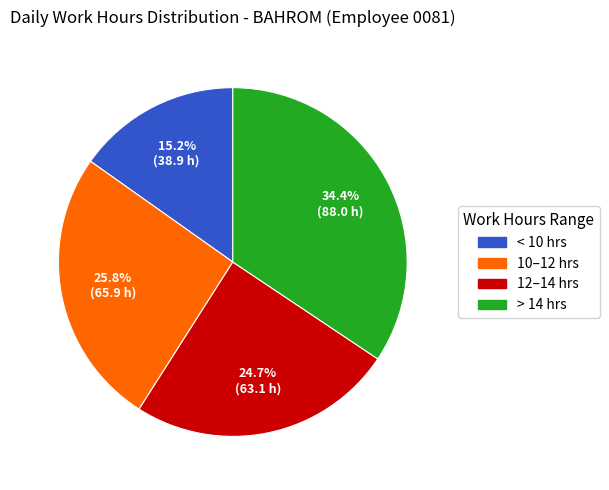

Does any single category account for the majority?

No